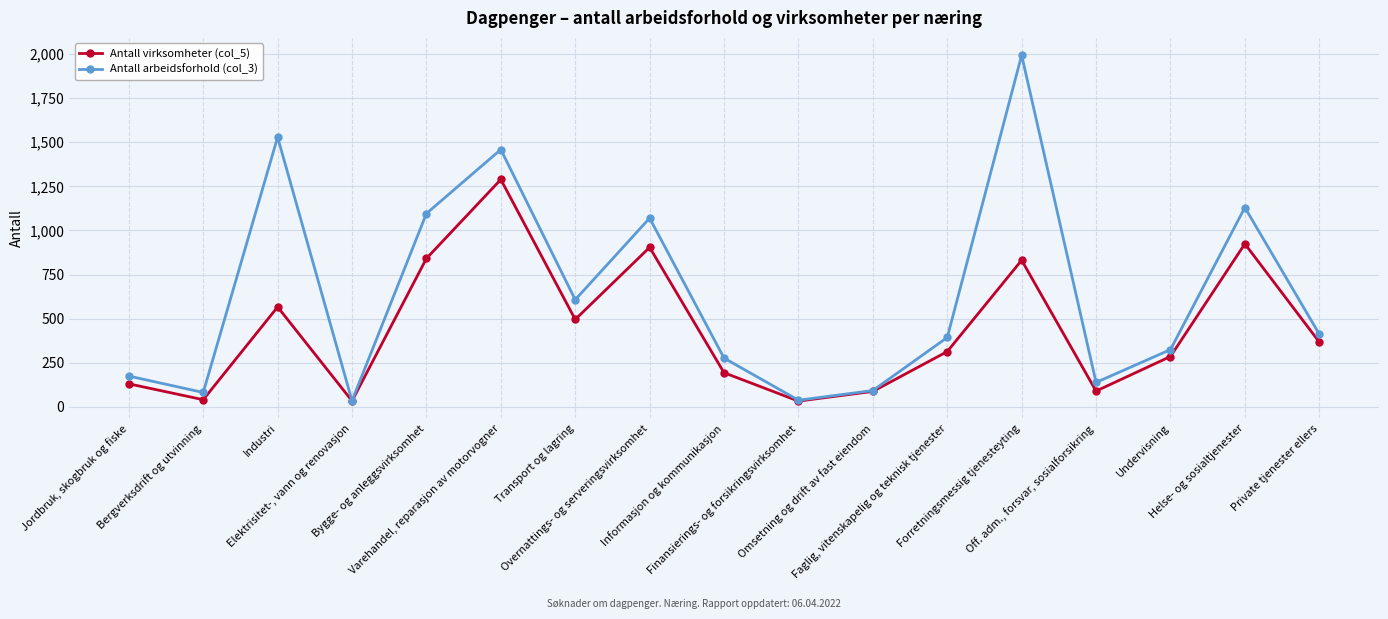

At which category does Antall virksomheter (col_5) reach its first local peak?

Industri